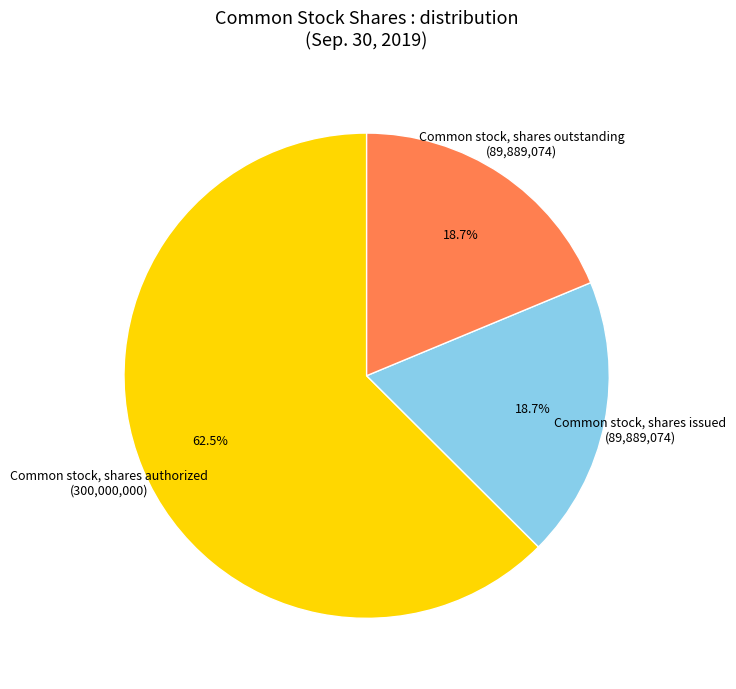

What is the ratio of the value at Common stock, shares authorized to the value at Common stock, shares outstanding?

3.3